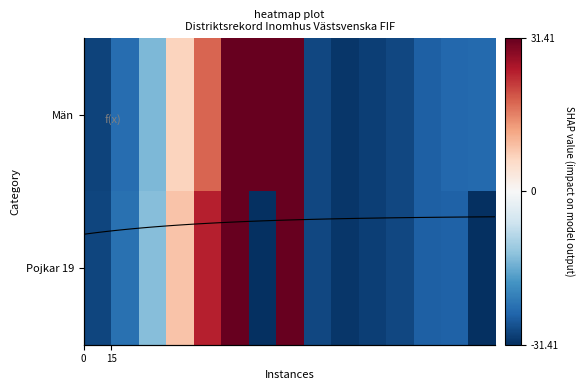

At how many categories does at least one series exceed 91?

1